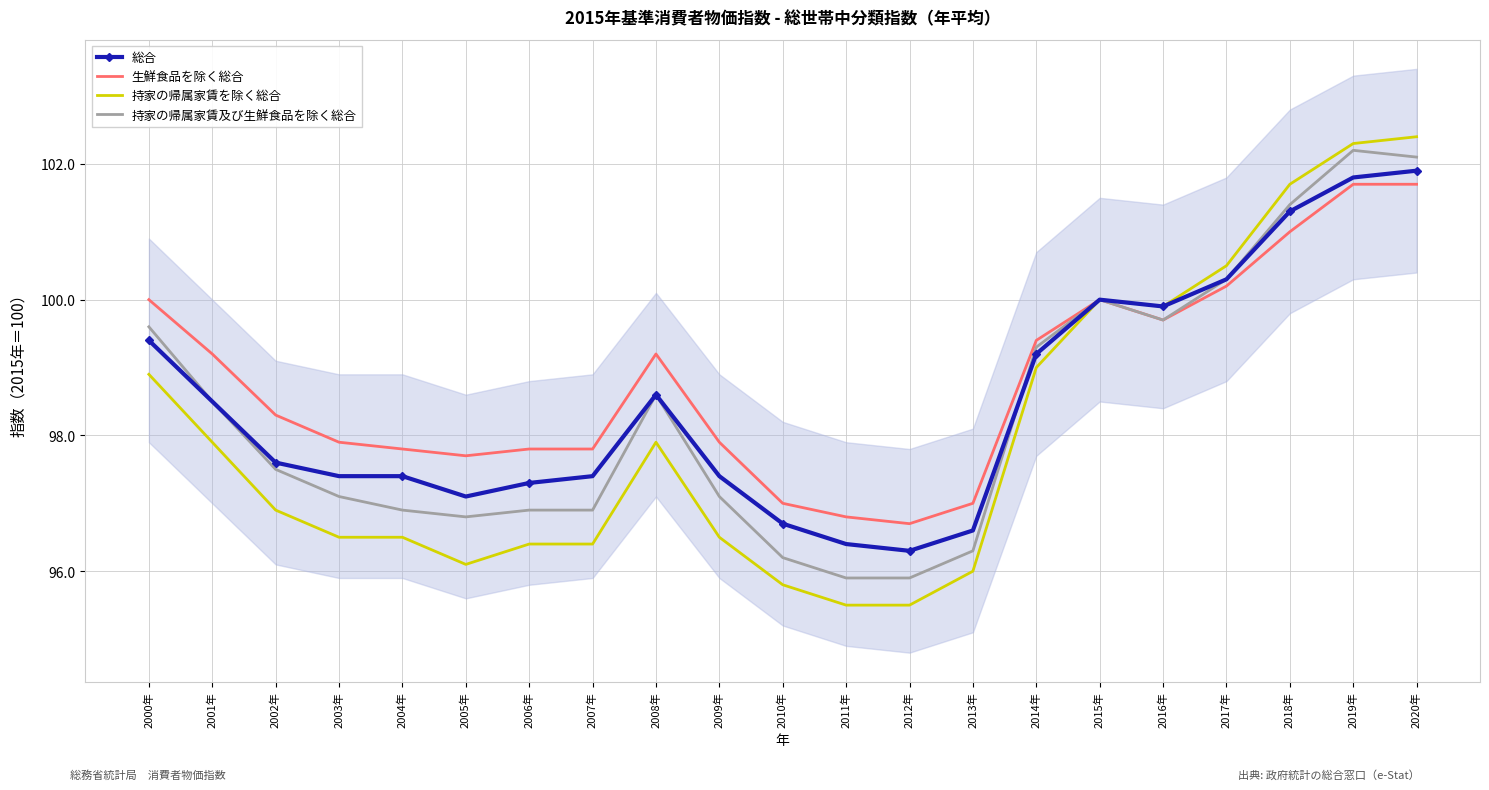

Between 2013年 and 2015年, which series saw the biggest shift?

持家の帰属家賃を除く総合